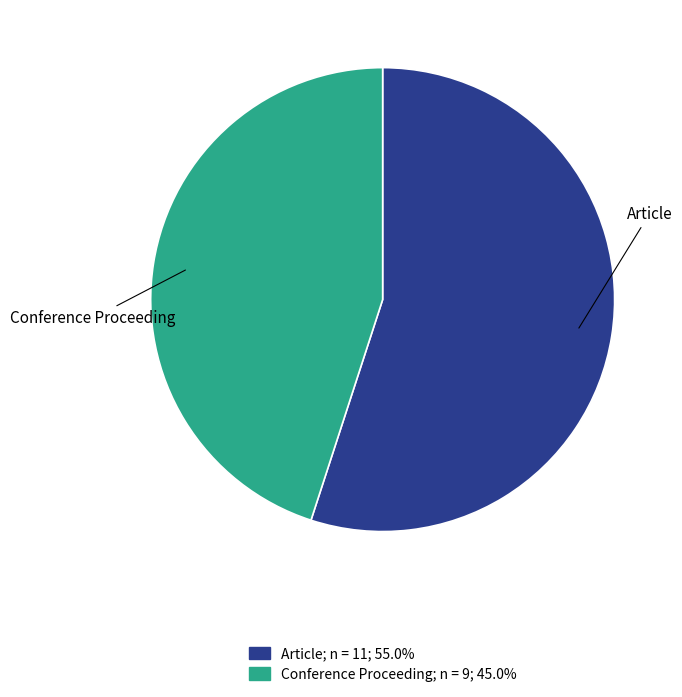

True or false: Conference Proceeding accounts for 55% of the total.

False